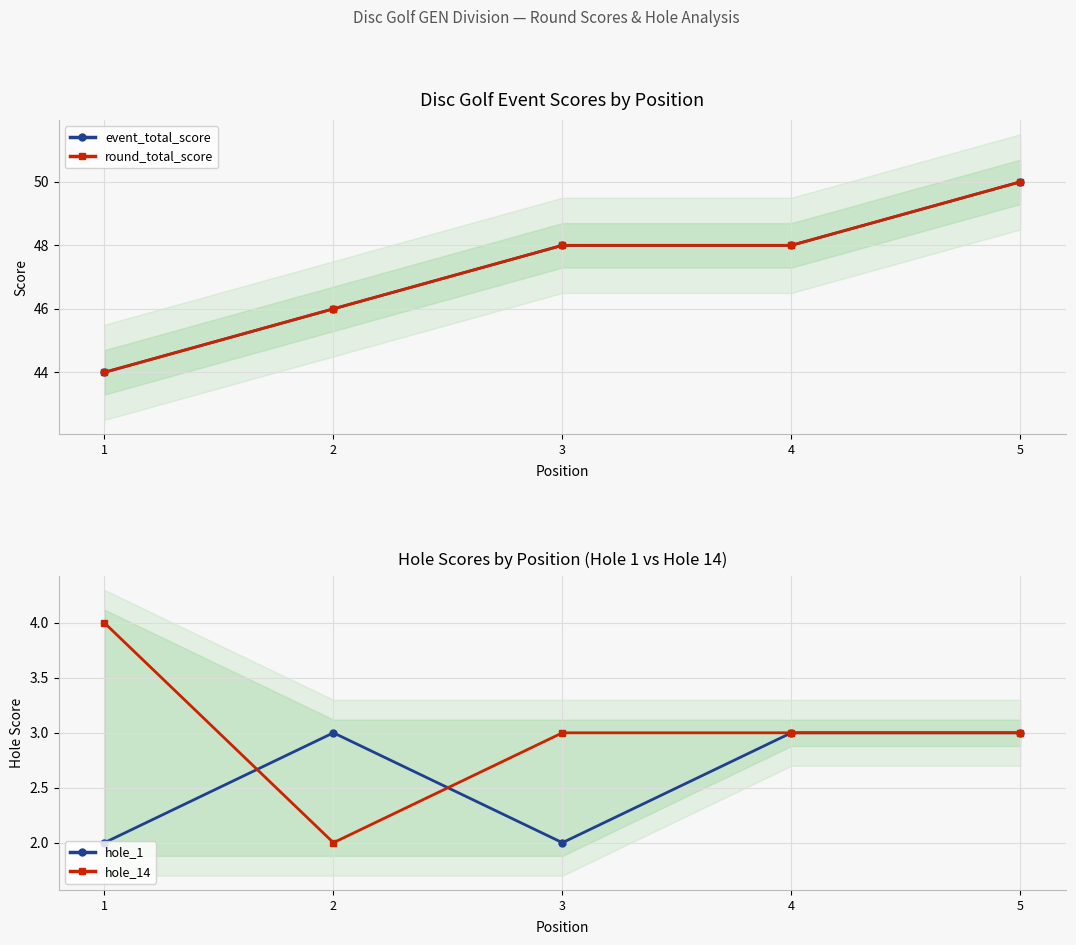

What is the difference between the maximum and minimum values in the event_total_score series?

6